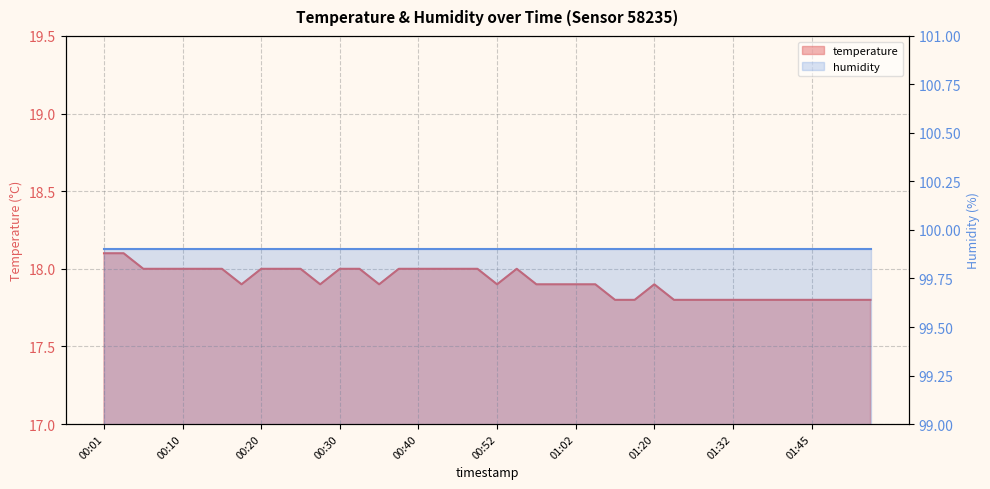

The value at 01:32 is 28.9. True or false?

False